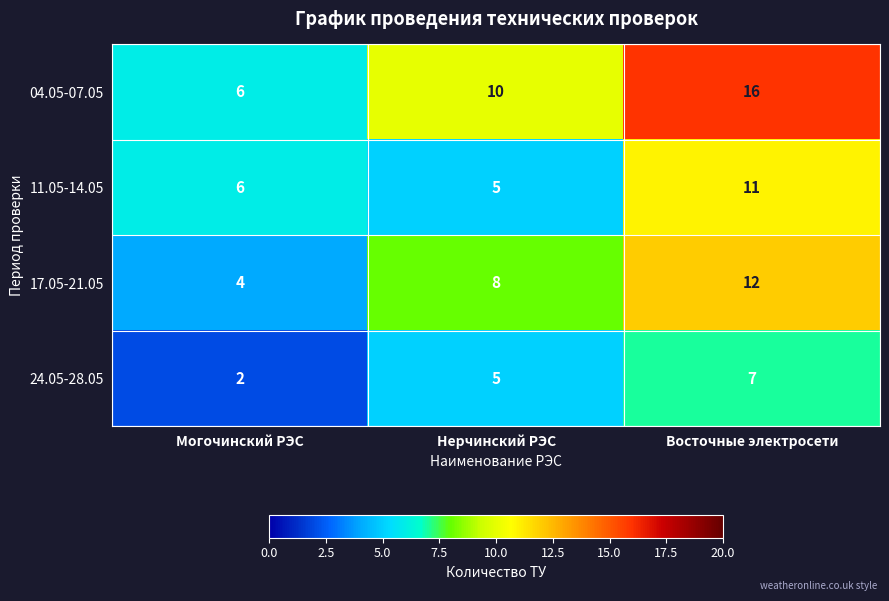

How many series are shown in this chart?

4